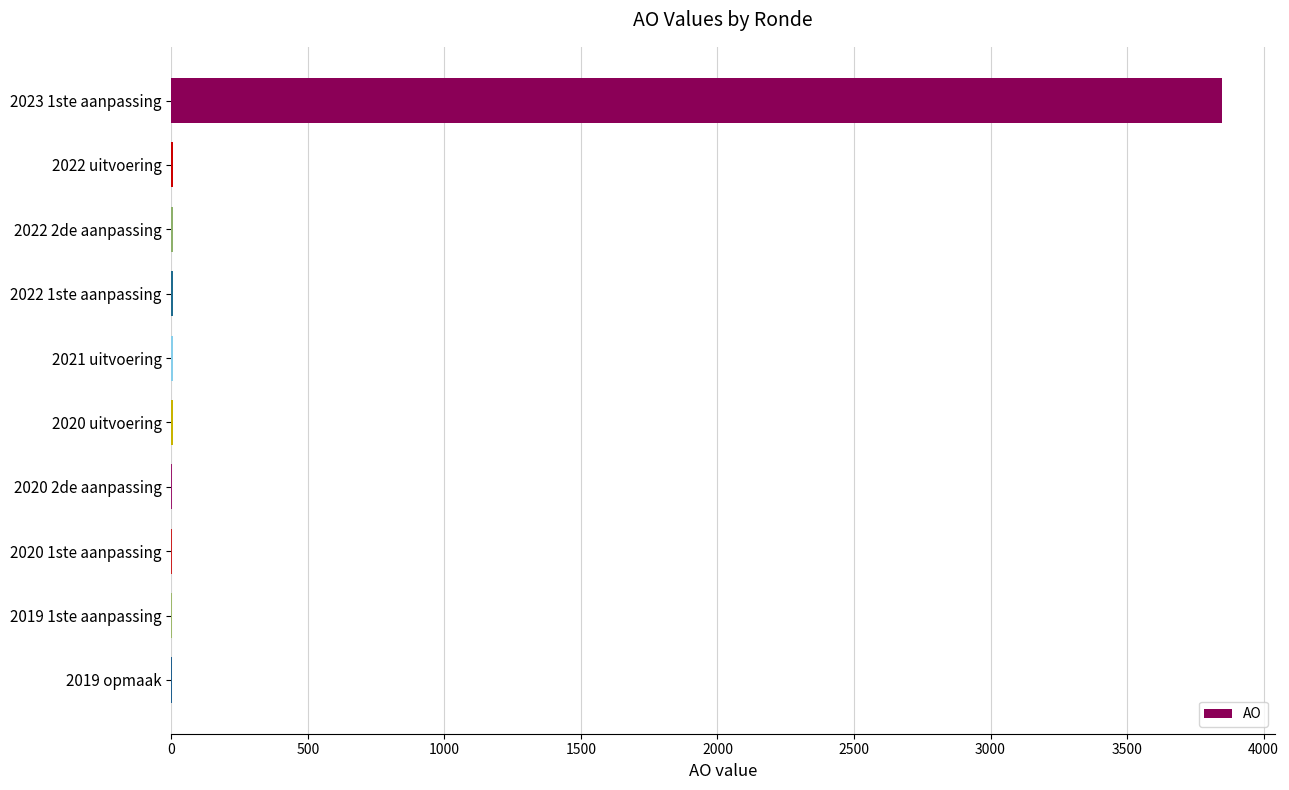

What is the sum of all values?

3886